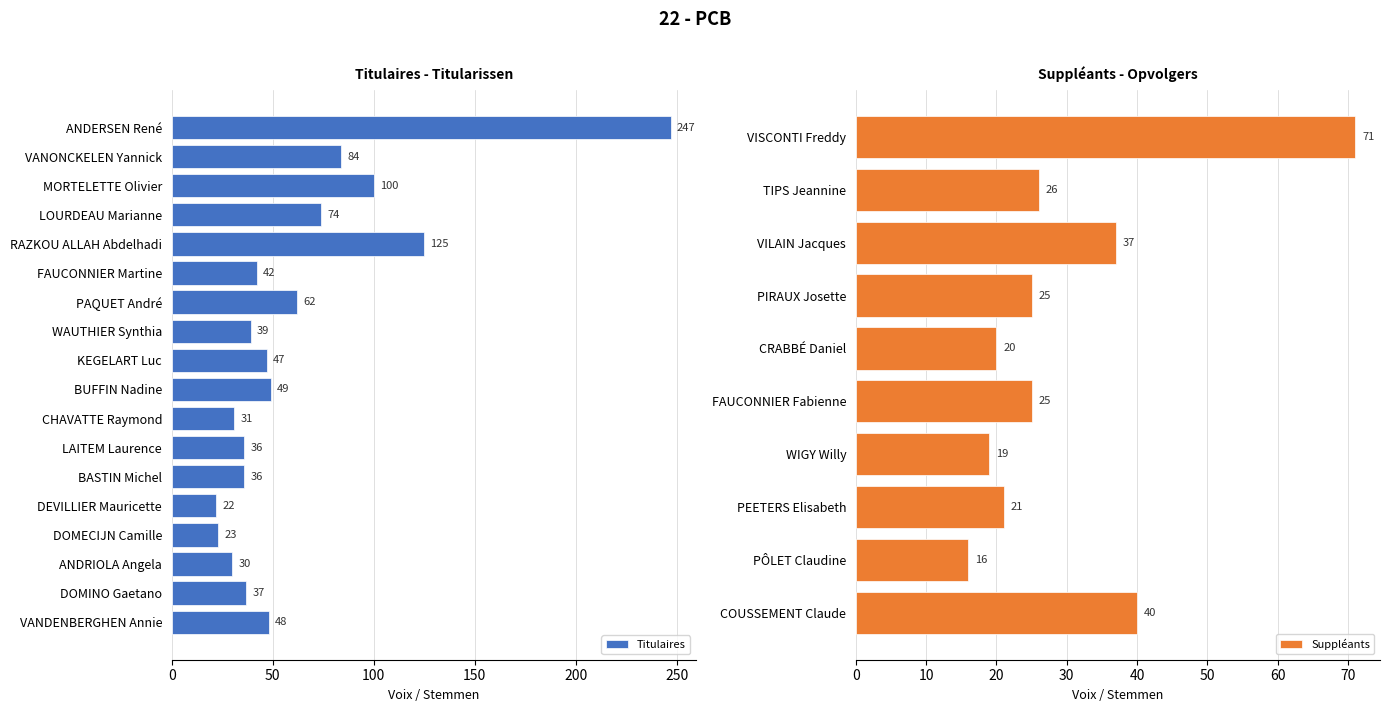

True or false: Titulaires has a value of 32 at DEVILLIER Mauricette.

False